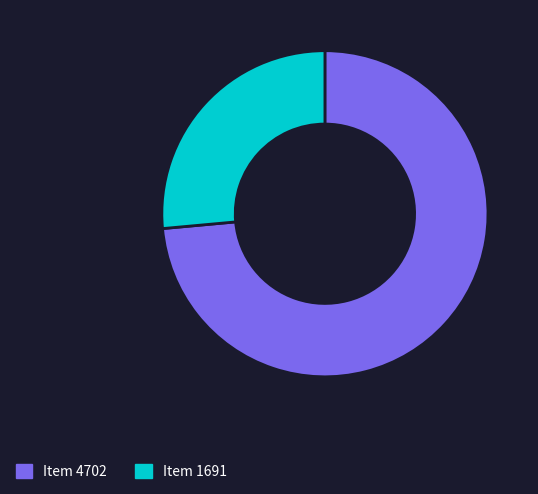

What is the ratio of the value at Item 4702 to the value at Item 1691?

2.8